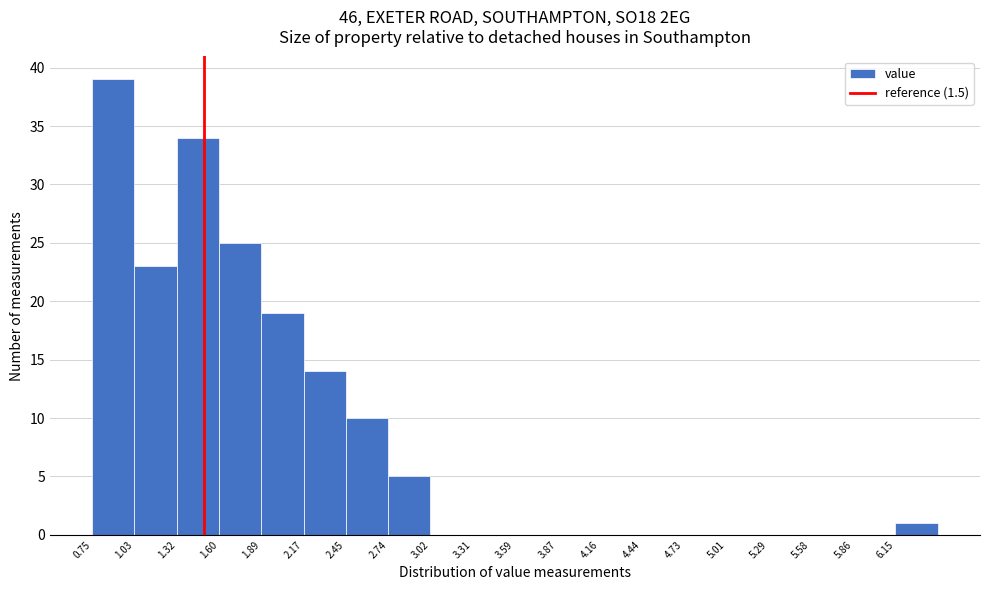

Reading left to right, transcribe this chart: for each bar, give the range it covers on the x-axis and its height. Neither the bar edges nor the heights are printed on the chart, so give them approximately, as read against the axes.

0.75 to 1.05: 39
1.05 to 1.30: 23
1.30 to 1.60: 34
1.60 to 1.90: 25
1.90 to 2.15: 19
2.15 to 2.45: 14
2.45 to 2.75: 10
2.75 to 3.00: 5
3.00 to 3.30: 0
3.30 to 3.60: 0
3.60 to 3.85: 0
3.85 to 4.15: 0
4.15 to 4.45: 0
4.45 to 4.75: 0
4.75 to 5.00: 0
5.00 to 5.30: 0
5.30 to 5.60: 0
5.60 to 5.85: 0
5.85 to 6.15: 0
6.15 to 6.45: 1